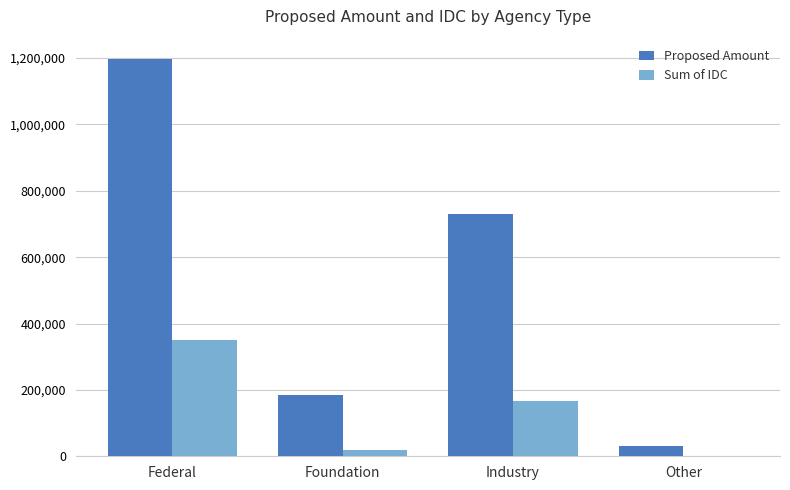

Between Foundation and Industry, which series saw the biggest shift?

Proposed Amount